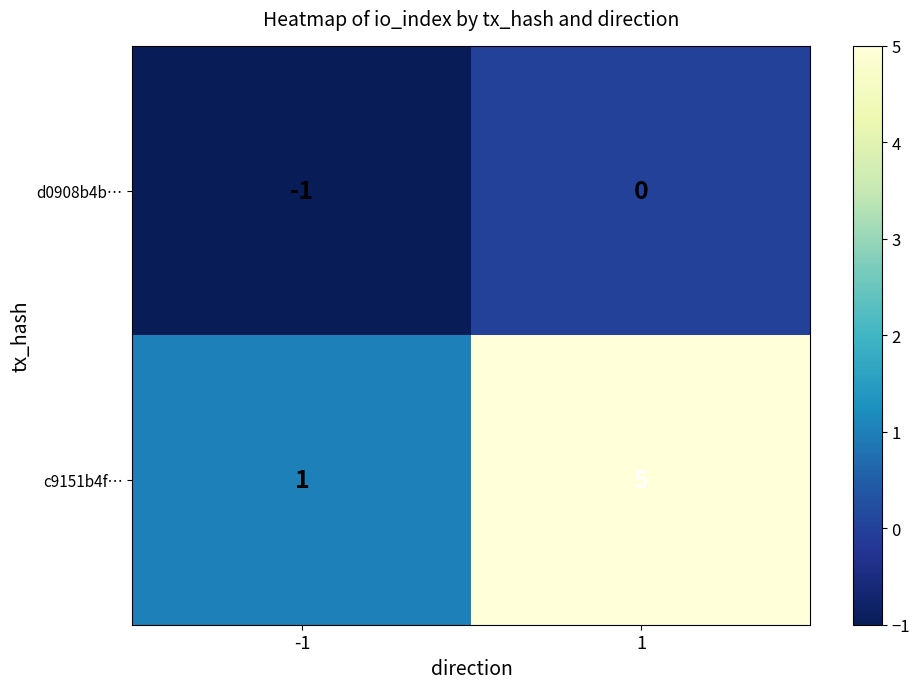

Reading left to right, list all the values displayed in this chart.

d0908b4b…: -1=-1	1=0
c9151b4f…: -1=1	1=5